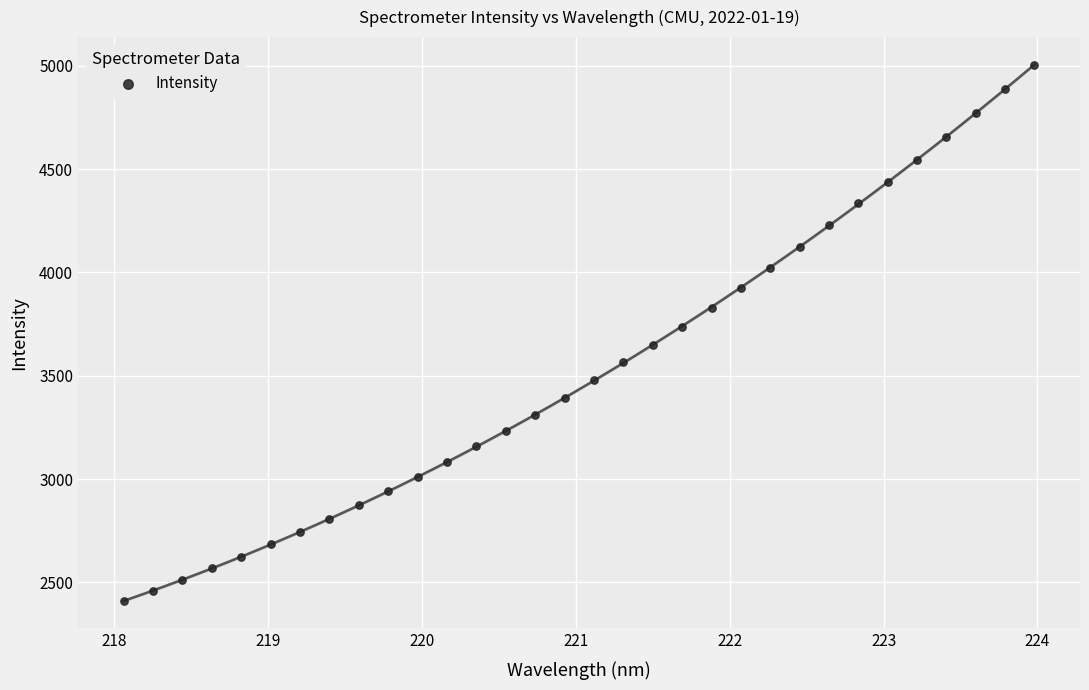

What is the range of X values (max minus min)?

5.9